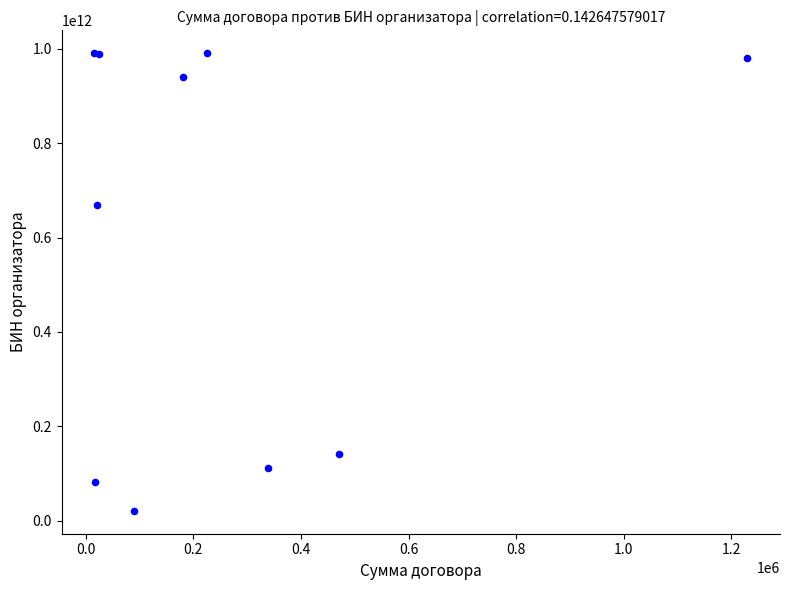

What Y value in the scatter plot is closest to 505840000652?

670140000020